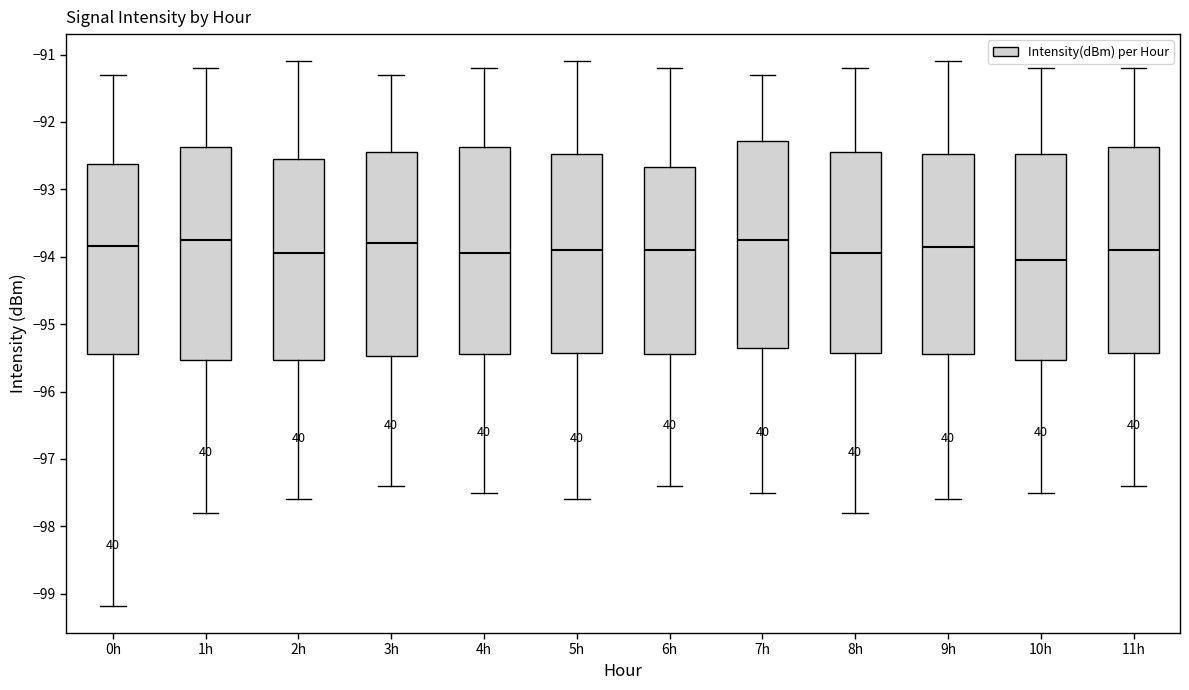

Reading left to right, read every box against the y-axis: the position of its median line, the range the box covers, and the ends of its whiskers. The values are not printed on the chart, so give them approximately, as read against the axis.

0h: median -93.8, box -95.4 to -92.6, whiskers -99.2 to -91.3
1h: median -93.7, box -95.5 to -92.4, whiskers -97.8 to -91.2
2h: median -93.9, box -95.5 to -92.5, whiskers -97.6 to -91.1
3h: median -93.8, box -95.5 to -92.4, whiskers -97.4 to -91.3
4h: median -93.9, box -95.4 to -92.4, whiskers -97.5 to -91.2
5h: median -93.9, box -95.4 to -92.5, whiskers -97.6 to -91.1
6h: median -93.9, box -95.4 to -92.7, whiskers -97.4 to -91.2
7h: median -93.7, box -95.3 to -92.3, whiskers -97.5 to -91.3
8h: median -93.9, box -95.4 to -92.4, whiskers -97.8 to -91.2
9h: median -93.8, box -95.4 to -92.5, whiskers -97.6 to -91.1
10h: median -94.0, box -95.5 to -92.5, whiskers -97.5 to -91.2
11h: median -93.9, box -95.4 to -92.4, whiskers -97.4 to -91.2